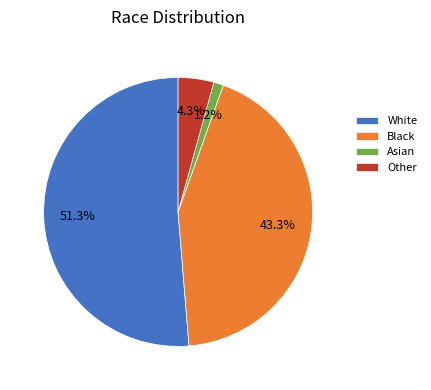

Count the number of slices in the pie.

4